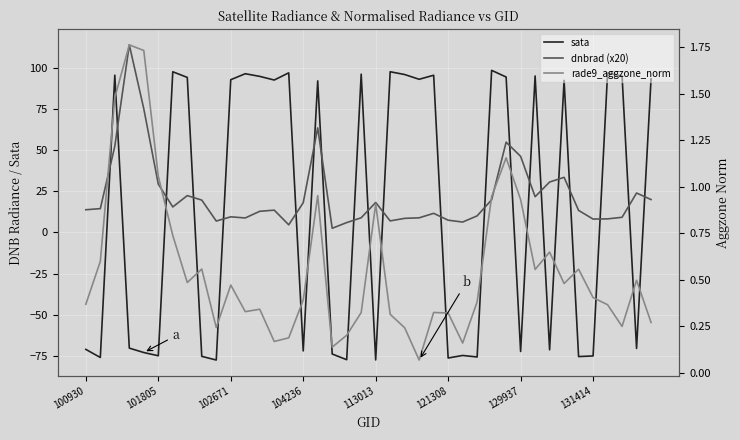

Is the value of rade9_aggzone_norm at 102671 greater than the value of sata at 20?

Yes